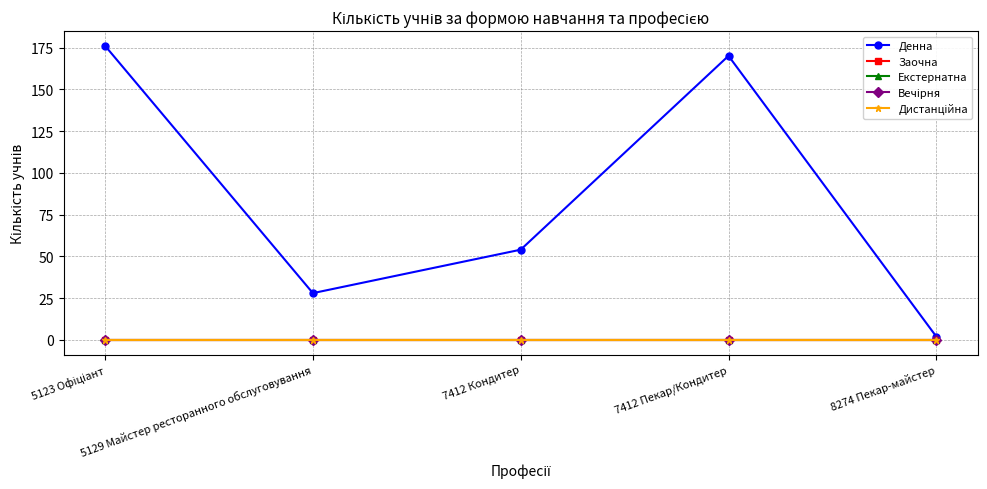

Which series has the largest total across all categories?

Денна